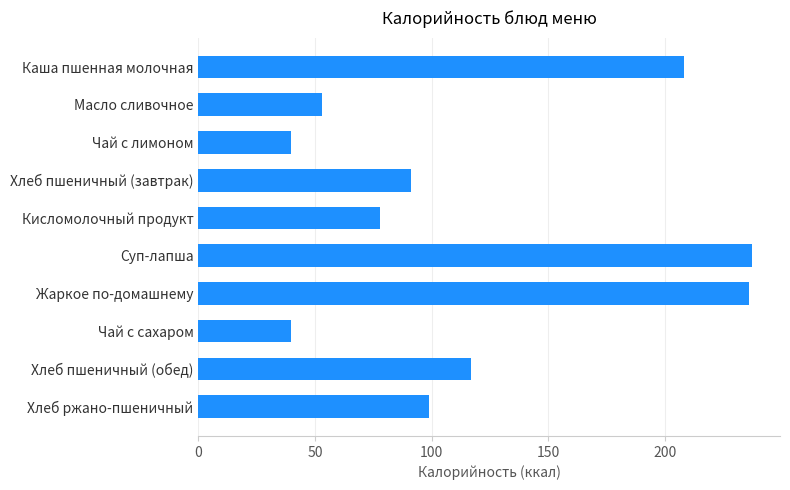

What is the smallest value displayed?

39.9